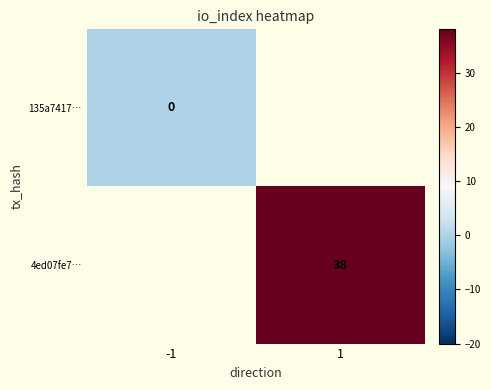

Which series has the largest range (max minus min)?

135a7417…